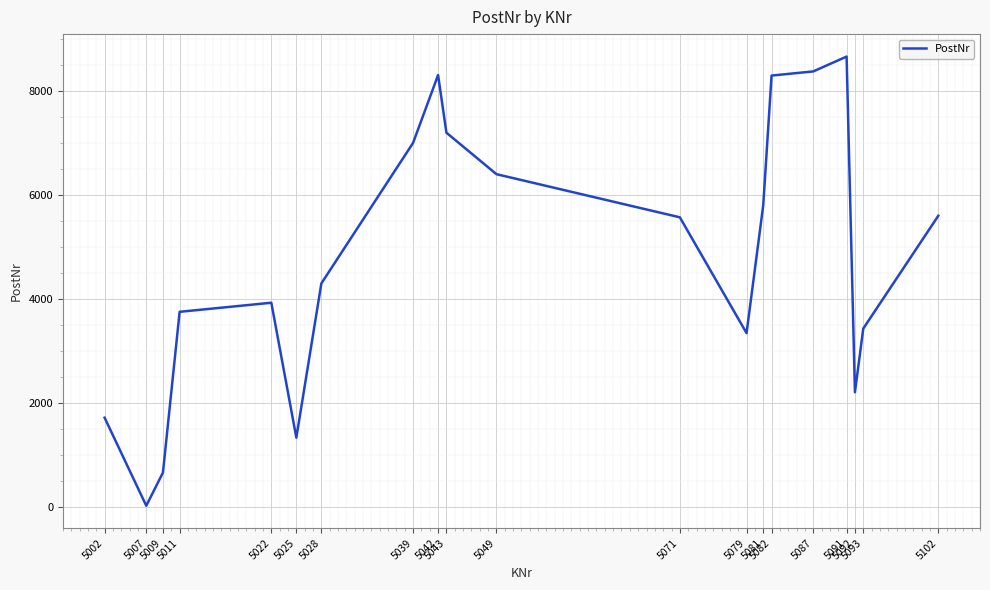

What is the difference between the maximum and minimum values?

8651